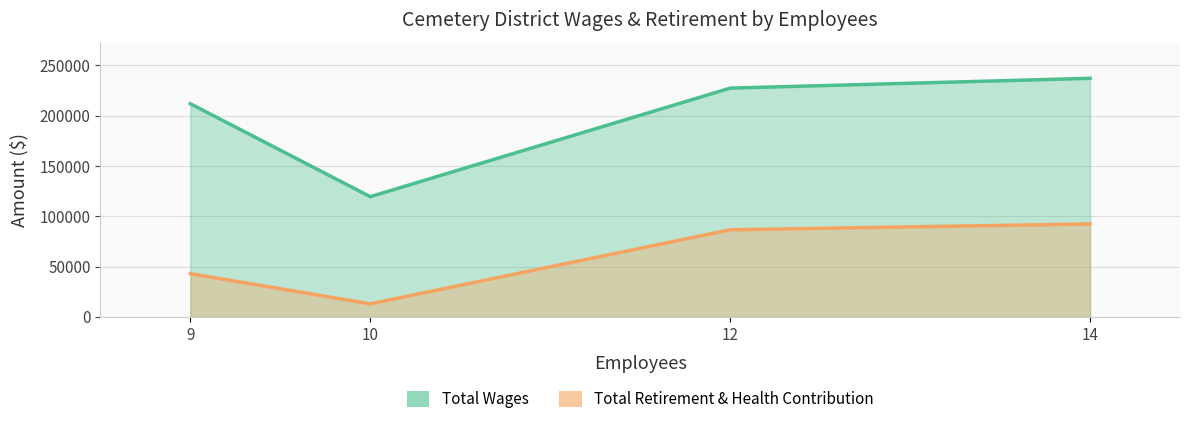

The value of Total Retirement & Health Contribution at 14 is 35471. True or false?

False